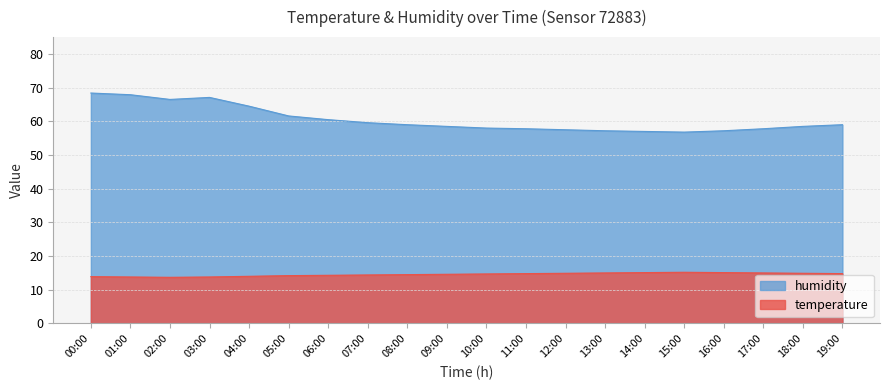

What is the label of the 5th point from the left?

04:00